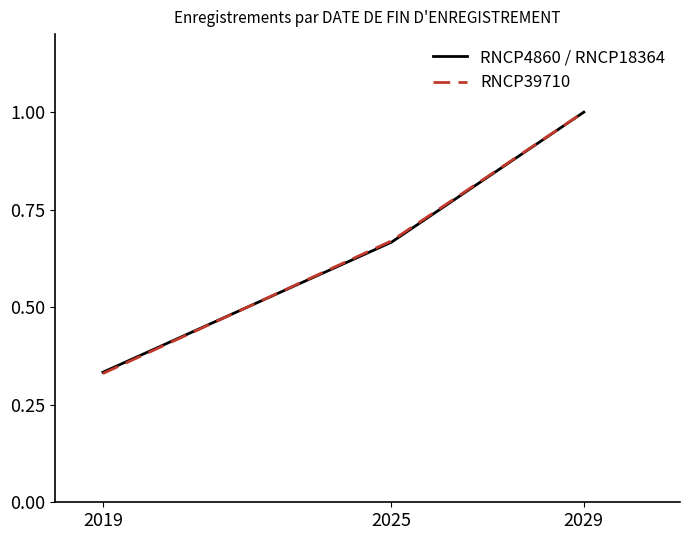

Where is RNCP39710 nearest to the value 0?

2019